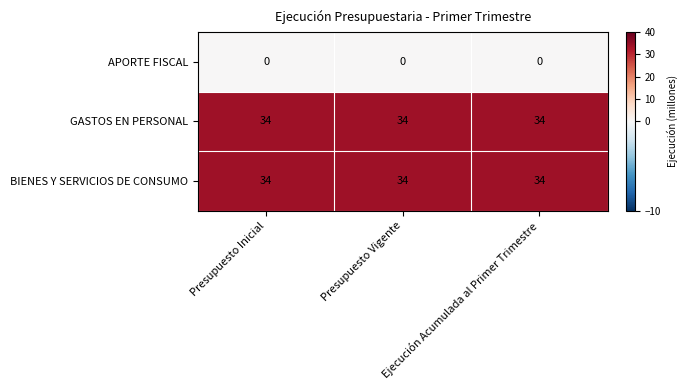

What is the spread (max minus min) of values at Presupuesto Vigente?

34